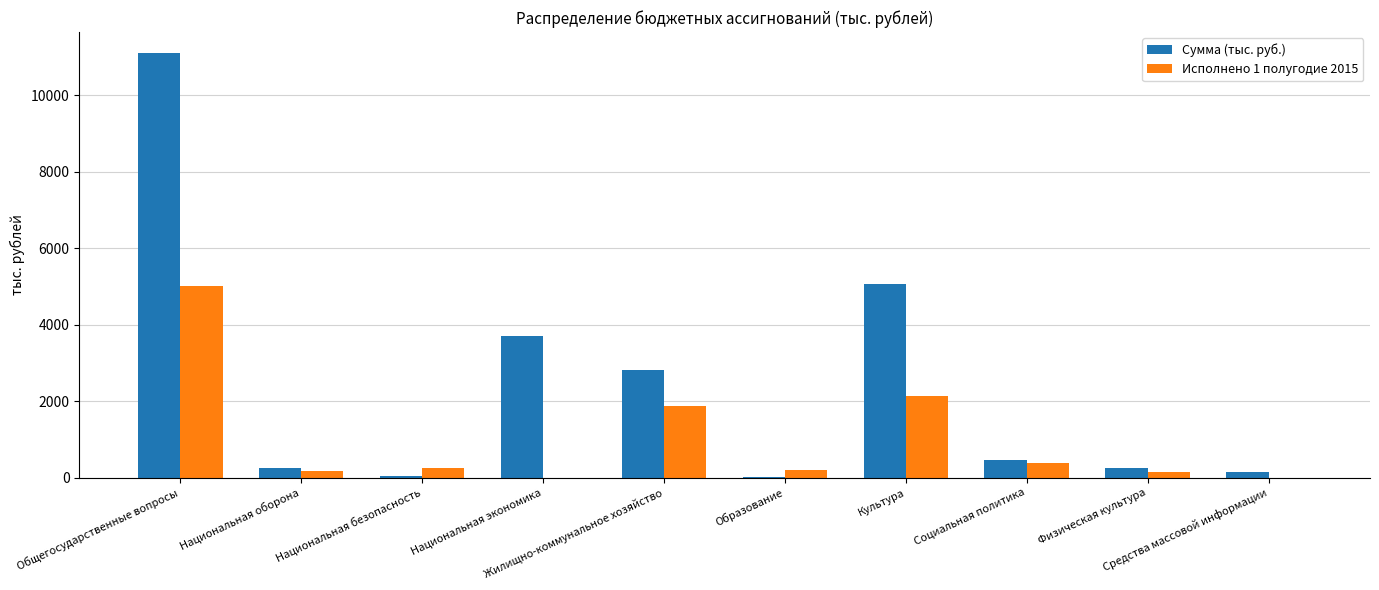

What is the maximum value shown in the chart?

11095.9